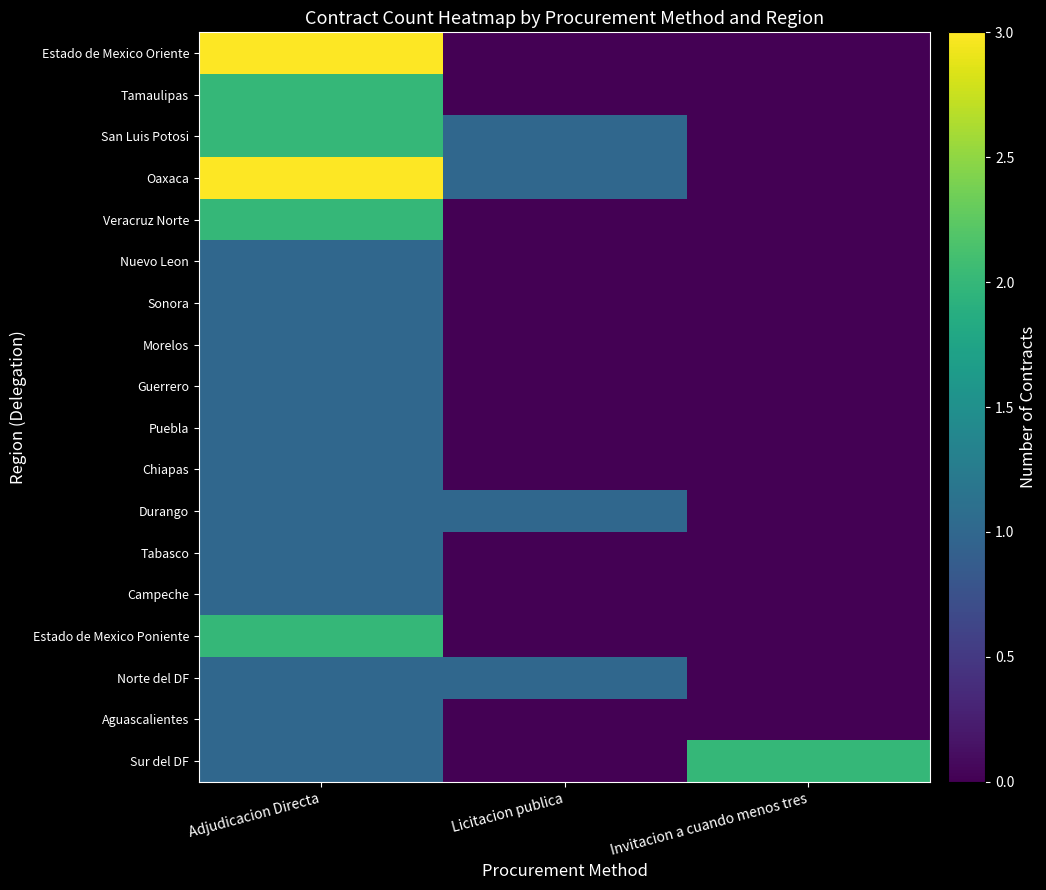

Reading left to right, transcribe all the data shown in this chart.

Estado de Mexico Oriente: Adjudicacion Directa=3	Licitacion publica=0	Invitacion a cuando menos tres=0
Tamaulipas: Adjudicacion Directa=2	Licitacion publica=0	Invitacion a cuando menos tres=0
San Luis Potosi: Adjudicacion Directa=2	Licitacion publica=1	Invitacion a cuando menos tres=0
Oaxaca: Adjudicacion Directa=3	Licitacion publica=1	Invitacion a cuando menos tres=0
Veracruz Norte: Adjudicacion Directa=2	Licitacion publica=0	Invitacion a cuando menos tres=0
Nuevo Leon: Adjudicacion Directa=1	Licitacion publica=0	Invitacion a cuando menos tres=0
Sonora: Adjudicacion Directa=1	Licitacion publica=0	Invitacion a cuando menos tres=0
Morelos: Adjudicacion Directa=1	Licitacion publica=0	Invitacion a cuando menos tres=0
Guerrero: Adjudicacion Directa=1	Licitacion publica=0	Invitacion a cuando menos tres=0
Puebla: Adjudicacion Directa=1	Licitacion publica=0	Invitacion a cuando menos tres=0
Chiapas: Adjudicacion Directa=1	Licitacion publica=0	Invitacion a cuando menos tres=0
Durango: Adjudicacion Directa=1	Licitacion publica=1	Invitacion a cuando menos tres=0
Tabasco: Adjudicacion Directa=1	Licitacion publica=0	Invitacion a cuando menos tres=0
Campeche: Adjudicacion Directa=1	Licitacion publica=0	Invitacion a cuando menos tres=0
Estado de Mexico Poniente: Adjudicacion Directa=2	Licitacion publica=0	Invitacion a cuando menos tres=0
Norte del DF: Adjudicacion Directa=1	Licitacion publica=1	Invitacion a cuando menos tres=0
Aguascalientes: Adjudicacion Directa=1	Licitacion publica=0	Invitacion a cuando menos tres=0
Sur del DF: Adjudicacion Directa=1	Licitacion publica=0	Invitacion a cuando menos tres=2